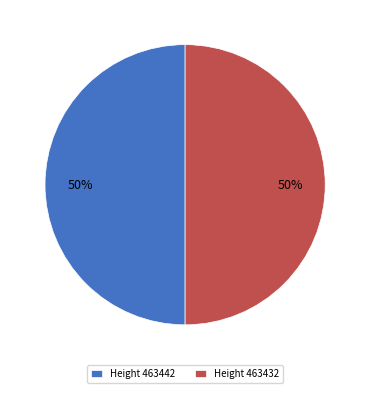

To the nearest percent, what percentage of the pie is Height 463442?

50%